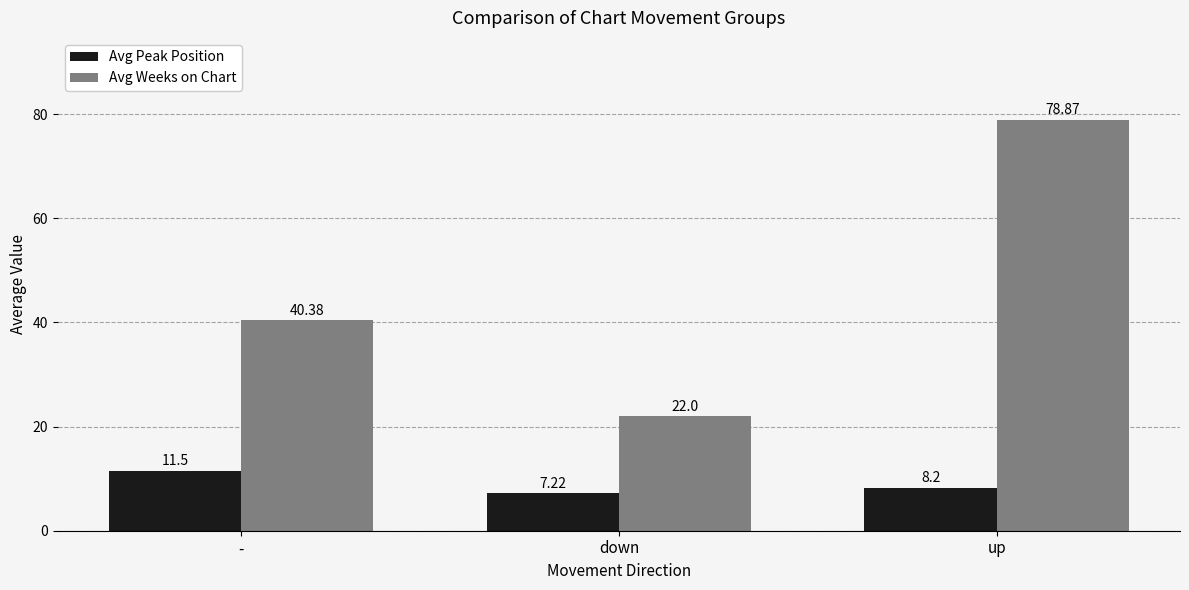

What is the label of the 3rd bar from the left?

up